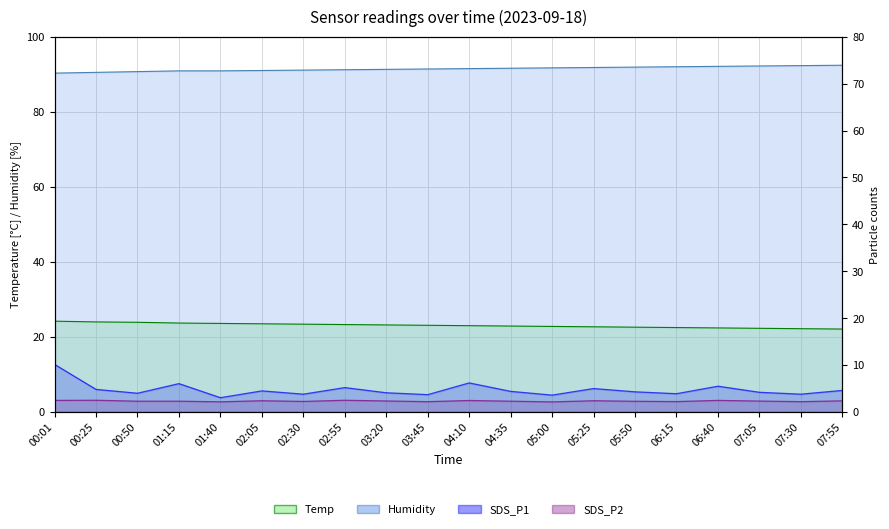

What is the difference between the maximum and minimum values in the SDS_P1 series?

7.1